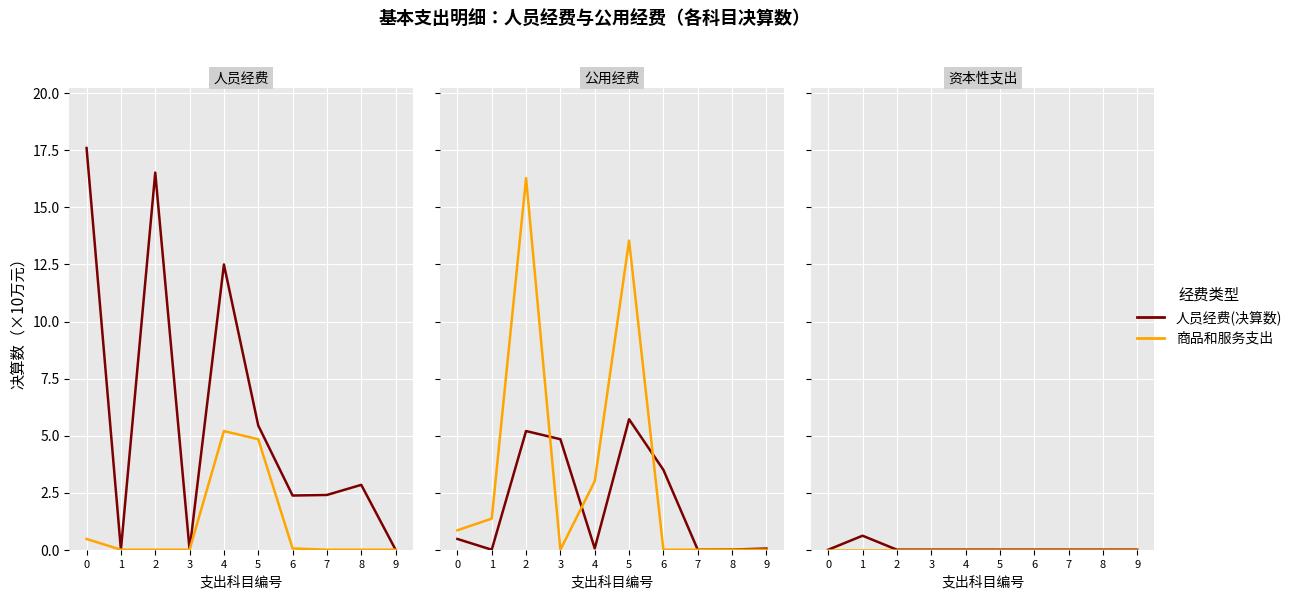

True or false: 人员经费(决算数) has a value of 0.0 at 4.

True